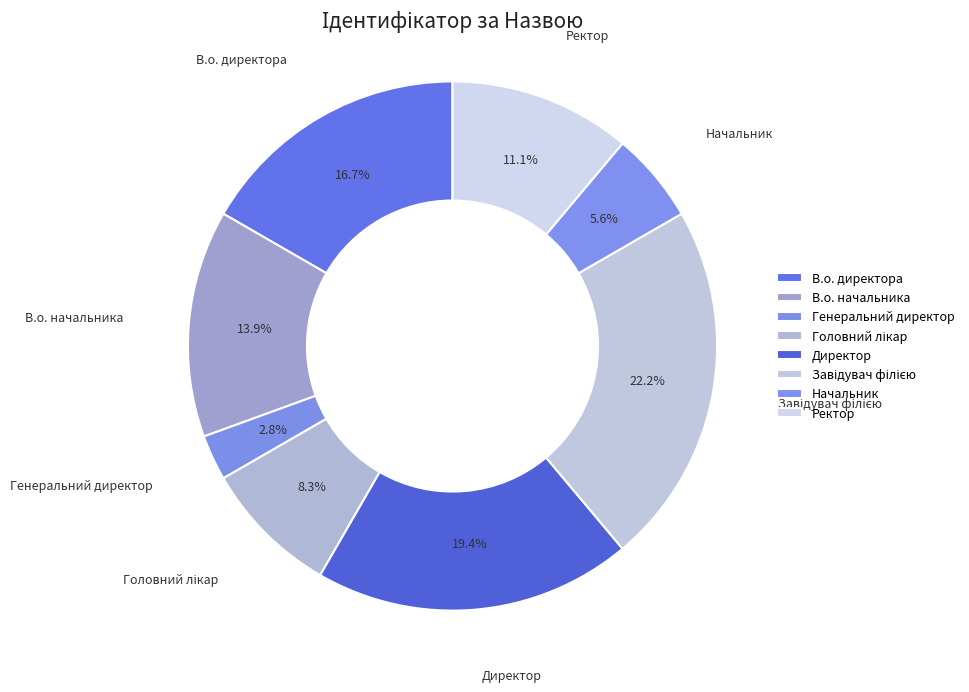

To the nearest percent, what is the average slice percentage?

12%